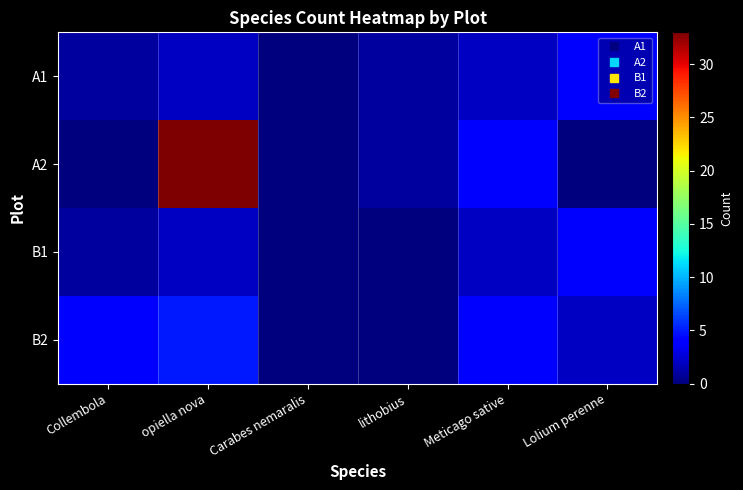

What is the spread (max minus min) of values at lithobius?

1